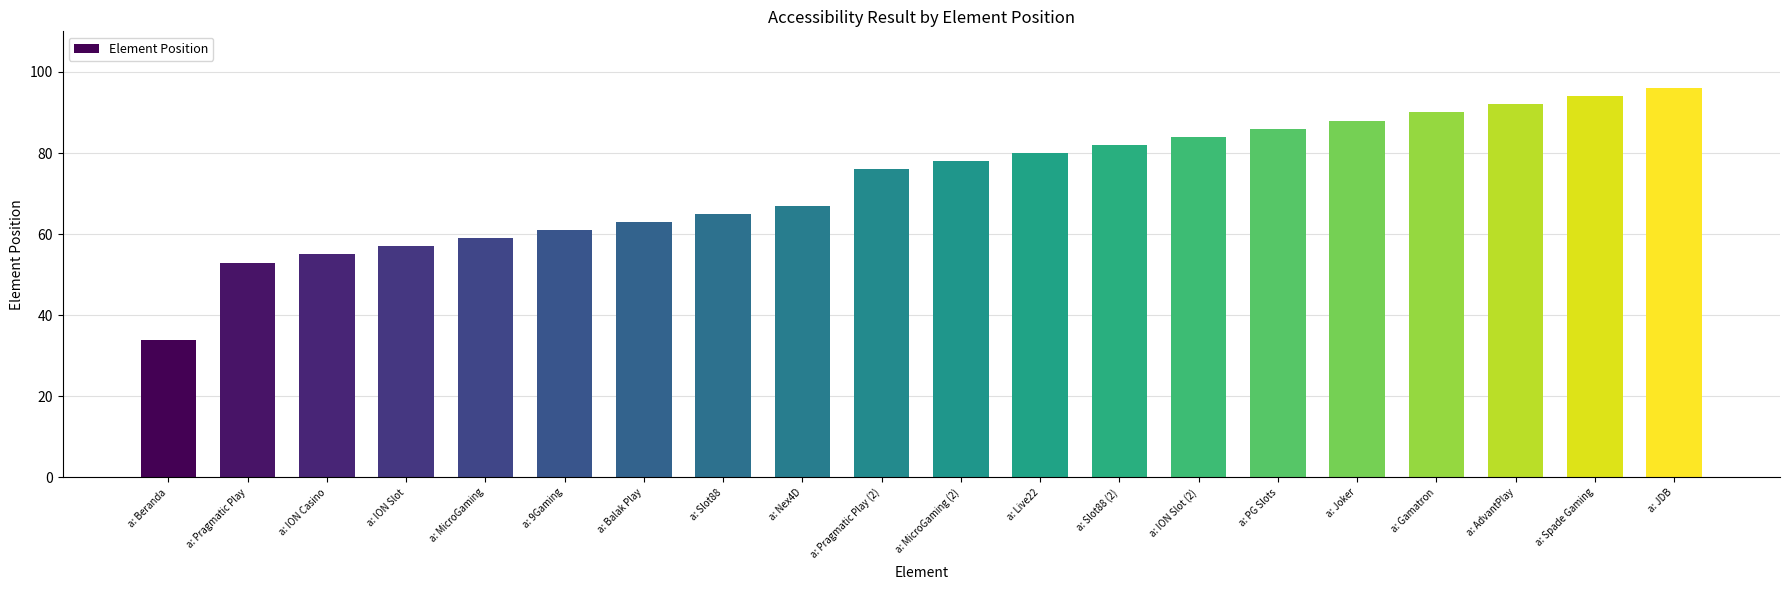

What is the smallest value displayed?

34